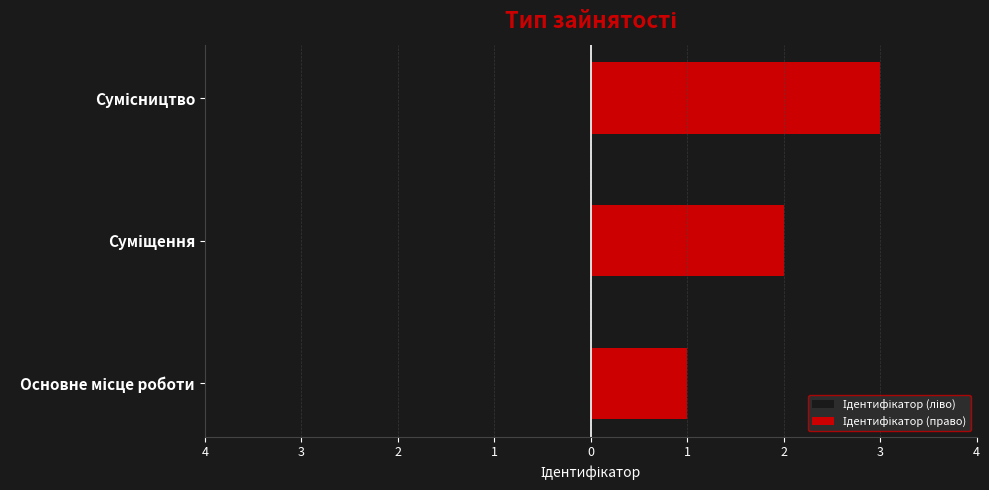

True or false: Ідентифікатор (ліво) has a value of -1 at Основне місце роботи.

False